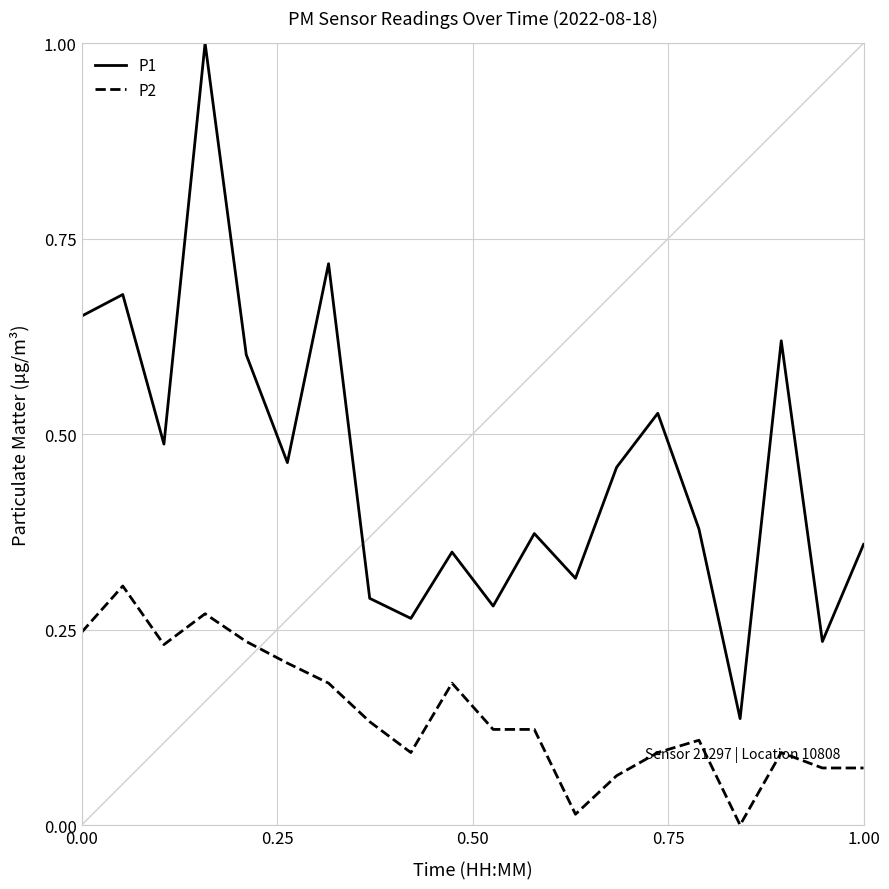

At how many categories does at least one series exceed 0?

20